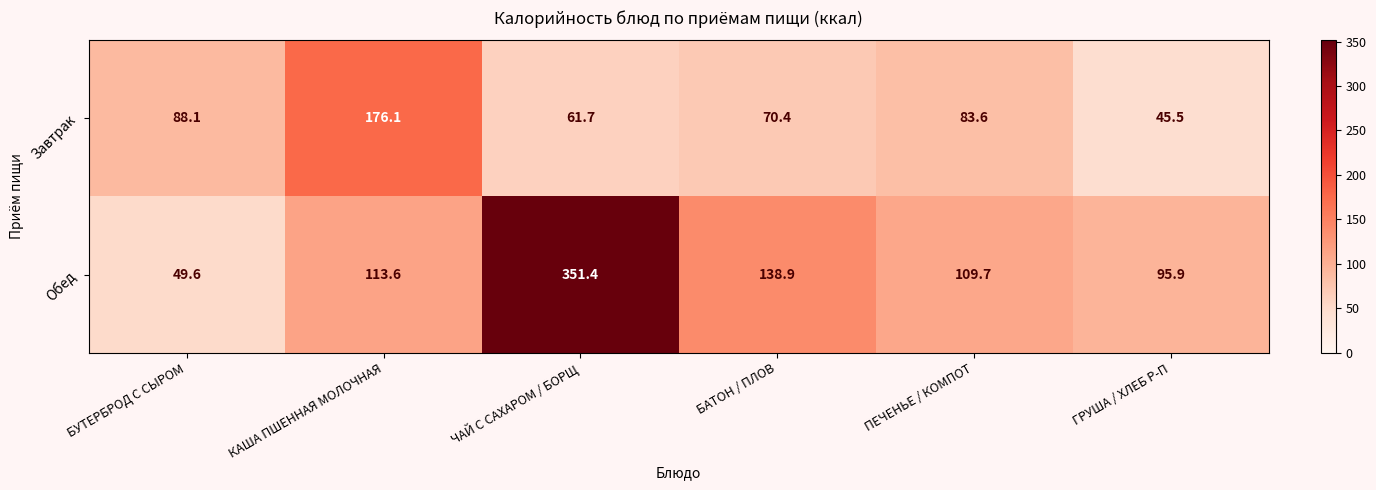

What is the difference between the highest and lowest values at БАТОН / ПЛОВ?

68.5